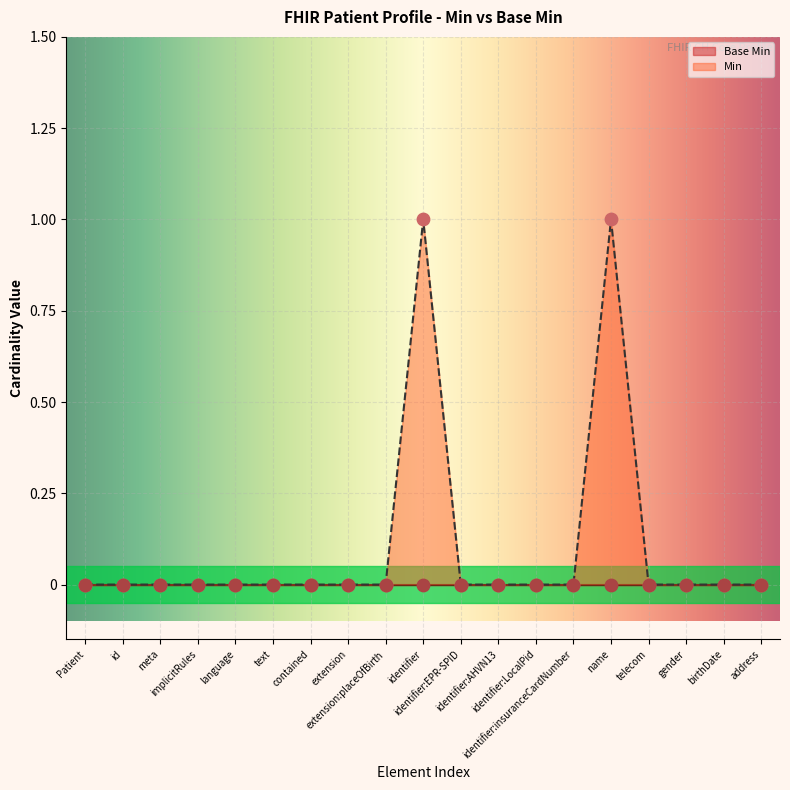

Between gender and telecom, which is larger?

gender